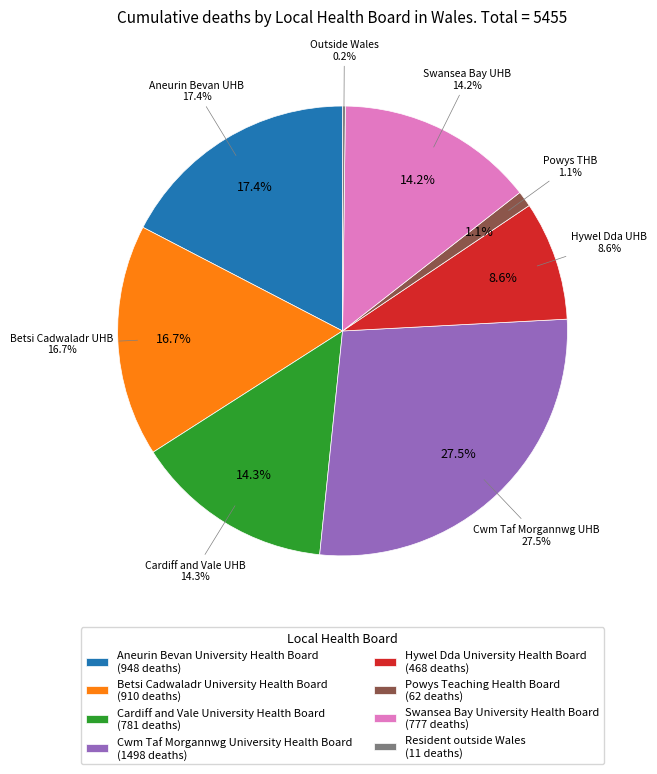

Count the number of slices in the pie.

8